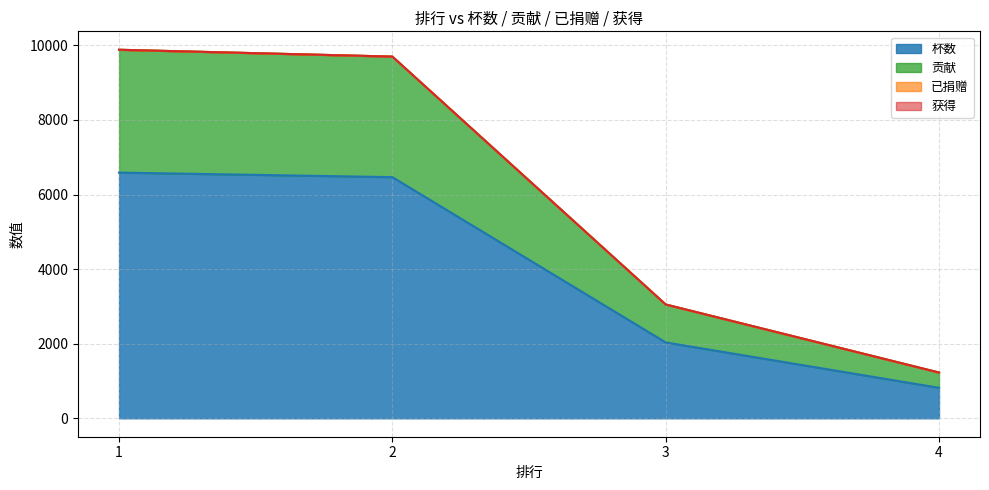

The 杯数 series shows 818 at 4. True or false?

True